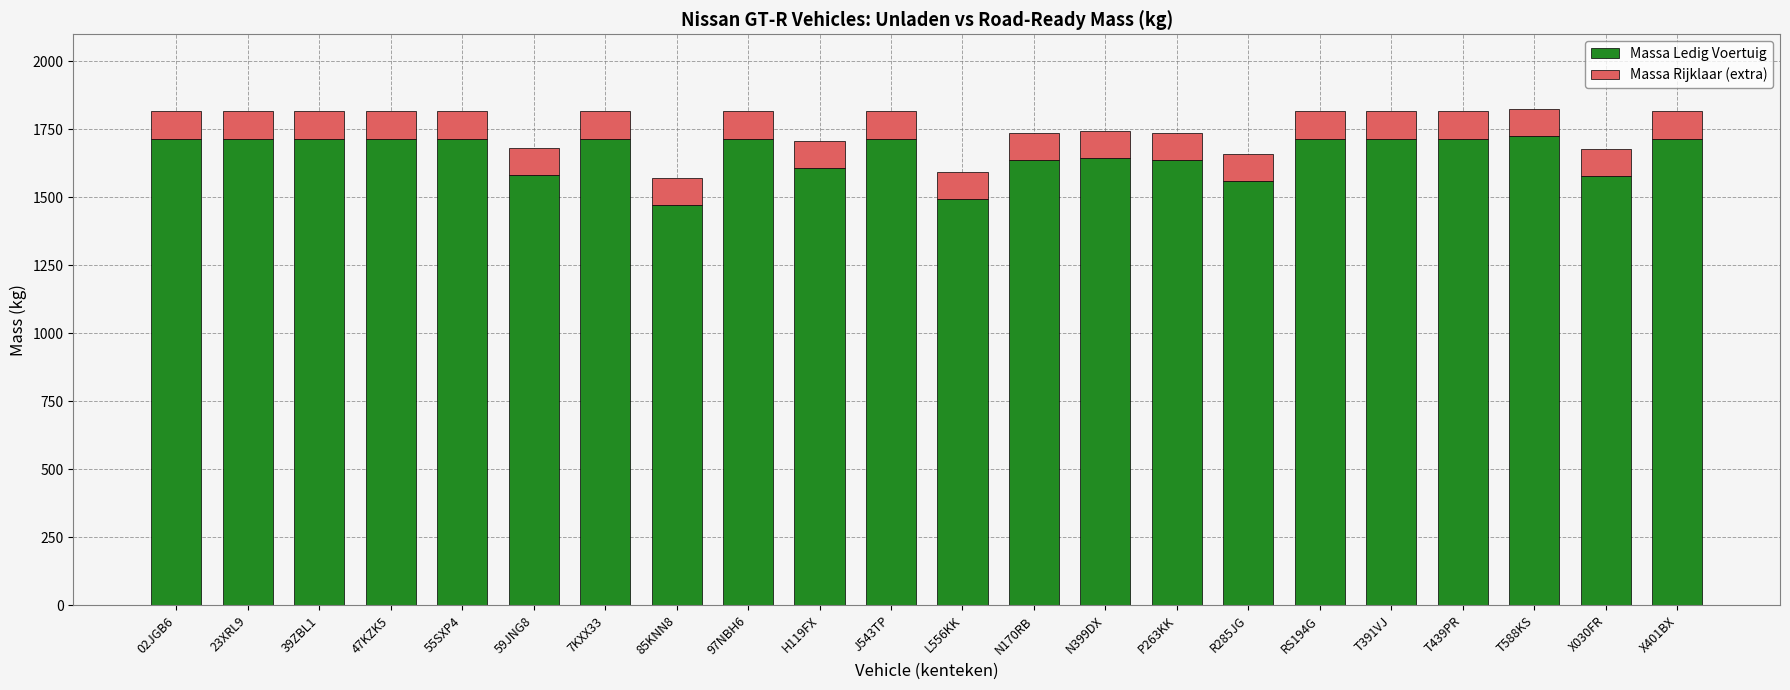

What is the highest value of the Massa Ledig Voertuig series?

1725